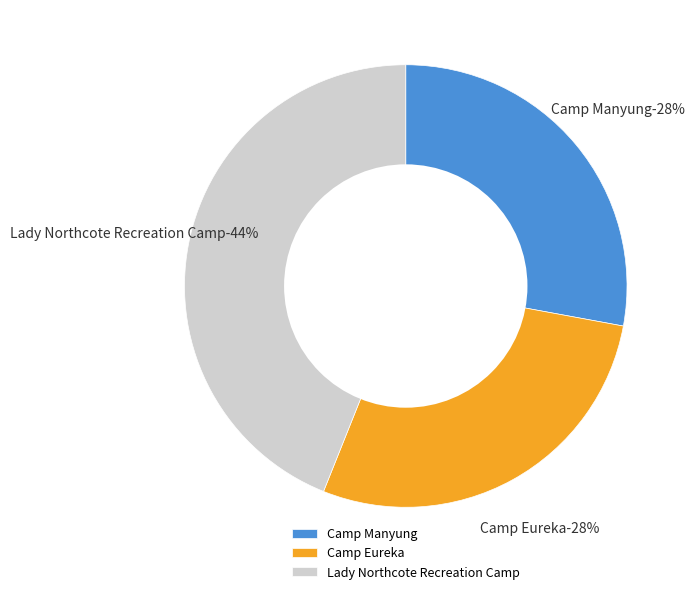

Is it true that Lady Northcote Recreation Camp is 53% of the pie?

False